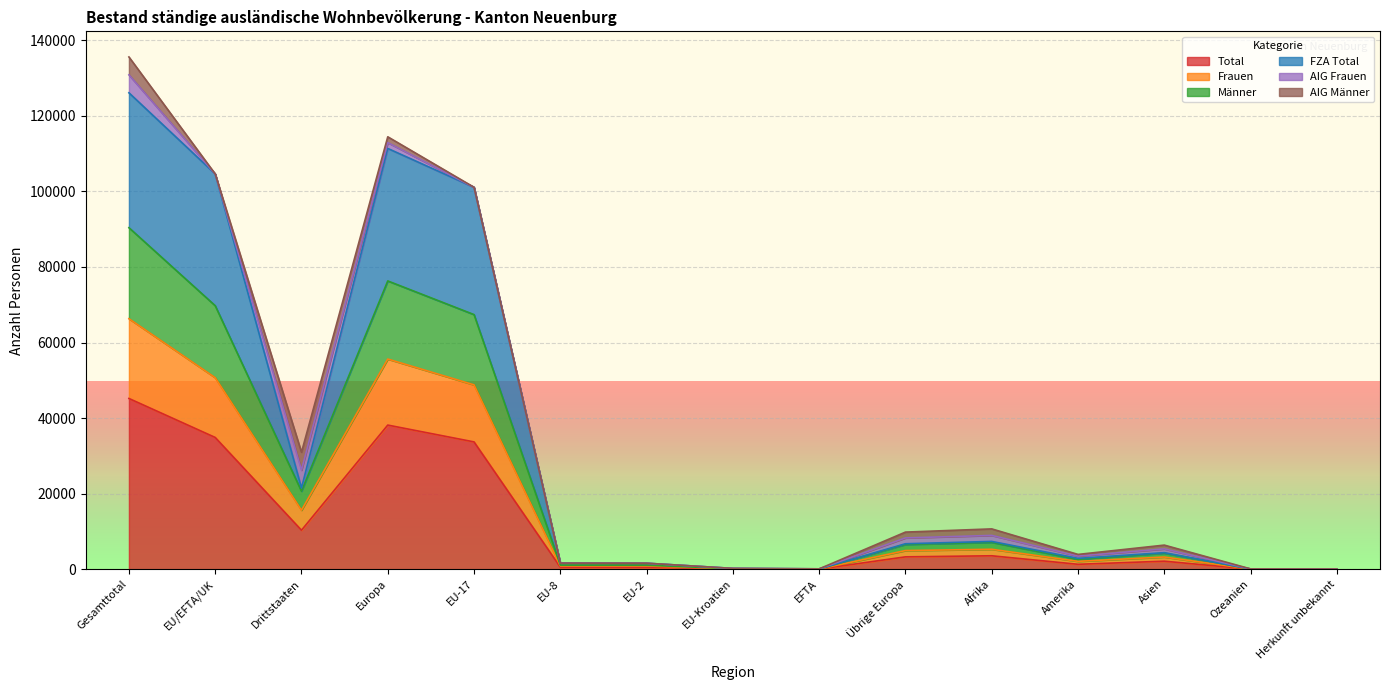

How many lines are shown in the chart?

6